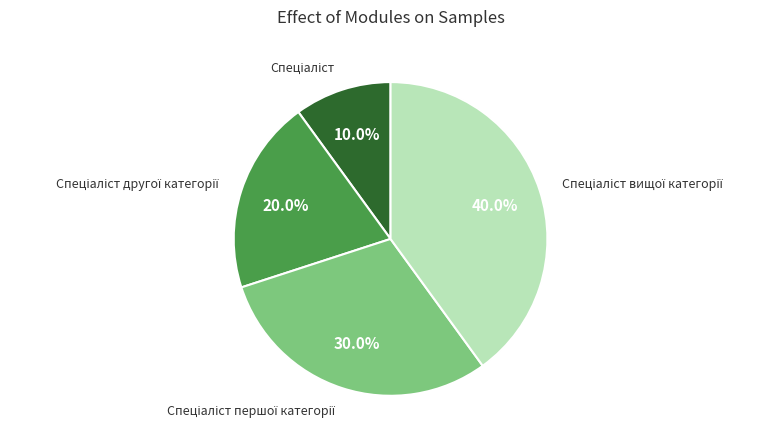

Is there any slice that represents more than half of the pie?

No